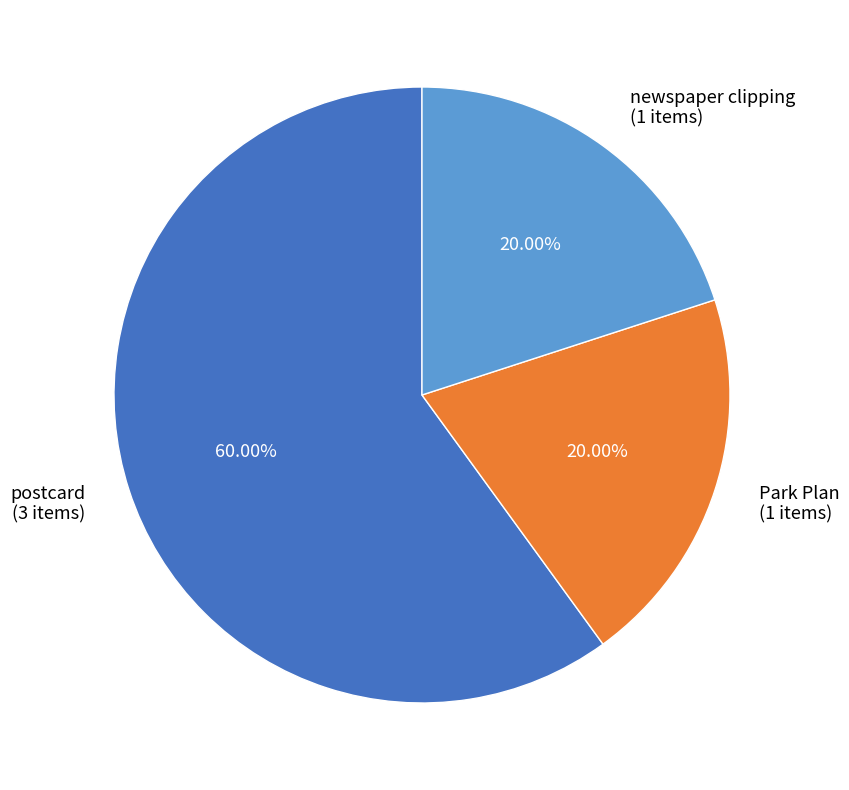

How many slices are in this pie chart?

3